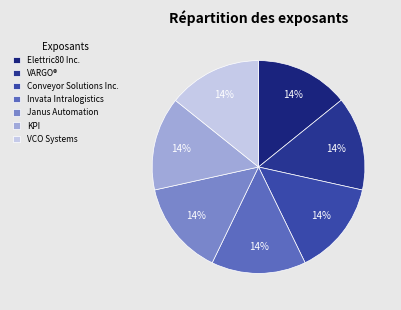

To the nearest percent, what portion does VARGO® represent?

14%